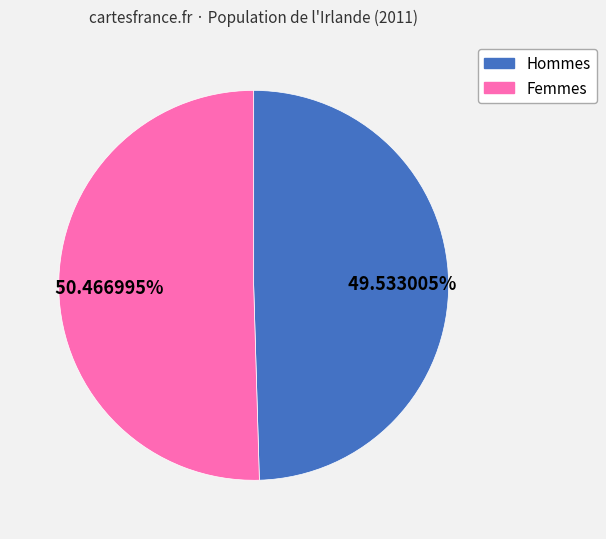

How many slices are in this pie chart?

2